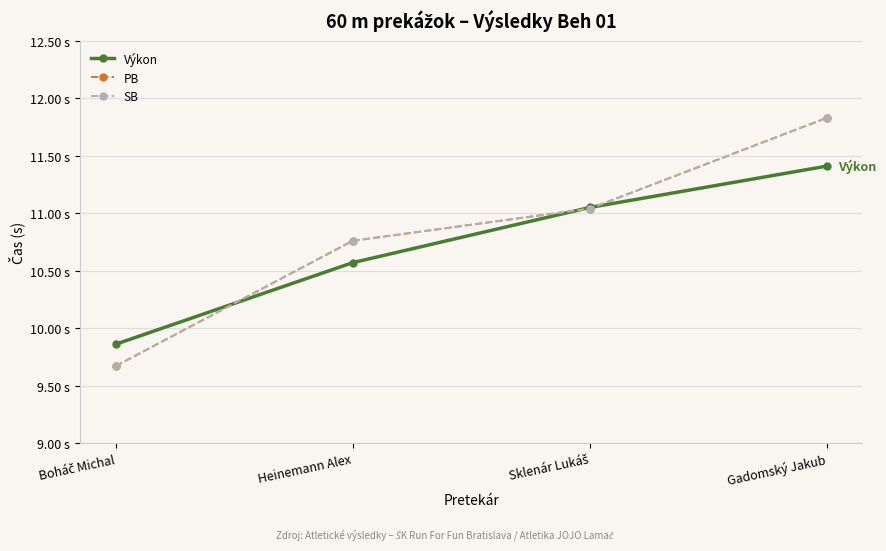

What is the difference between the Výkon values at Sklenár Lukáš and Gadomský Jakub?

0.4